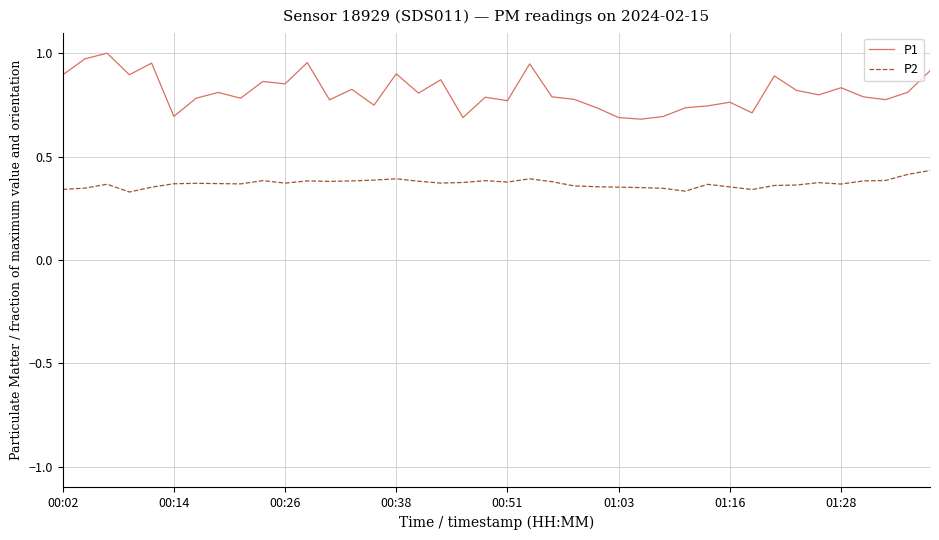

True or false: P1 and P2 cross at least once.

False